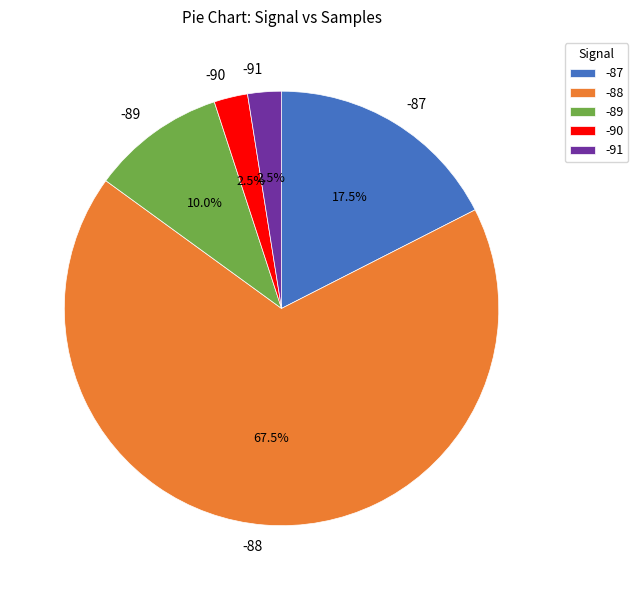

Which category has the biggest portion of the pie?

-88